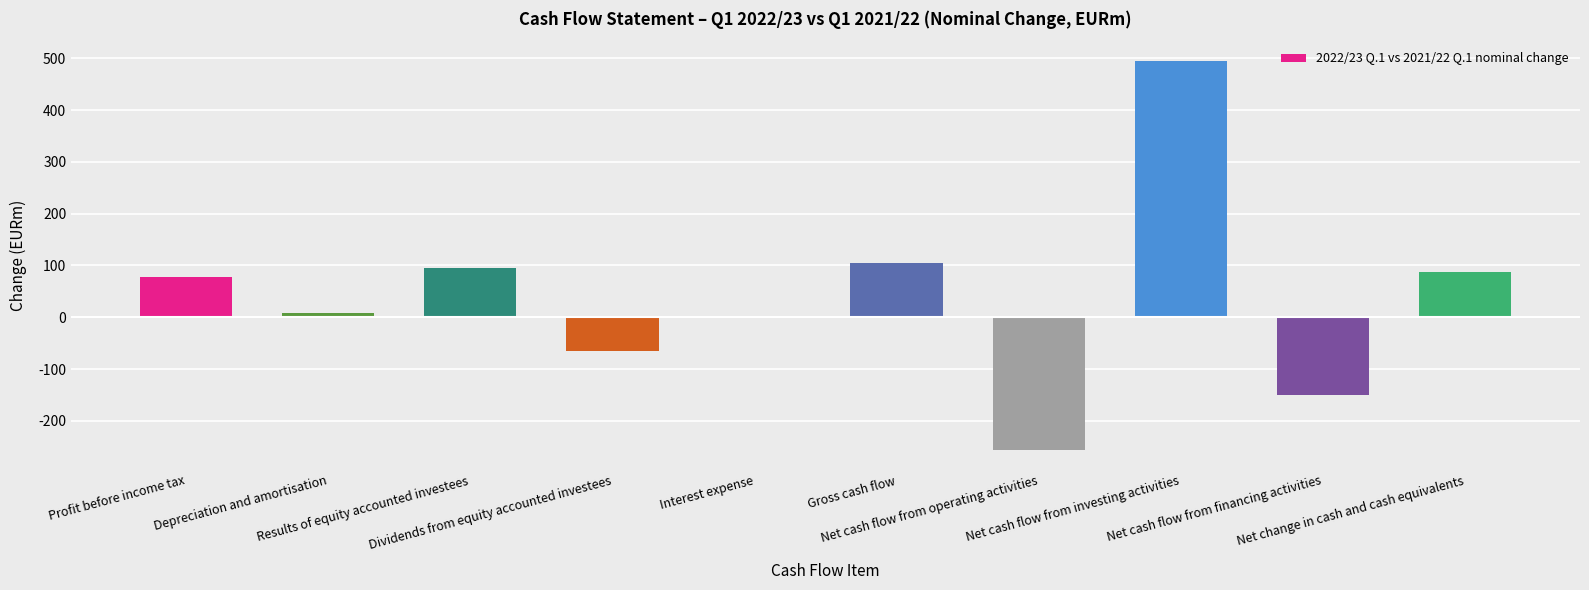

What is the maximum value shown in the chart?

495.4